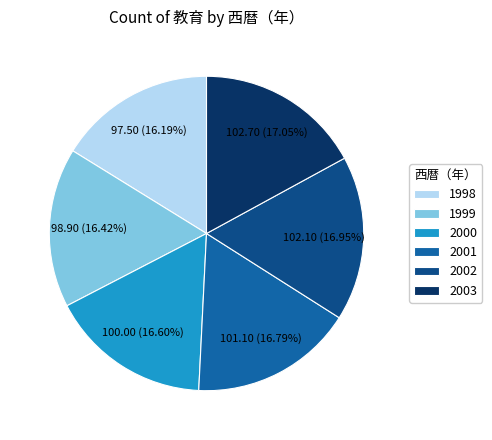

Count the number of slices in the pie.

6